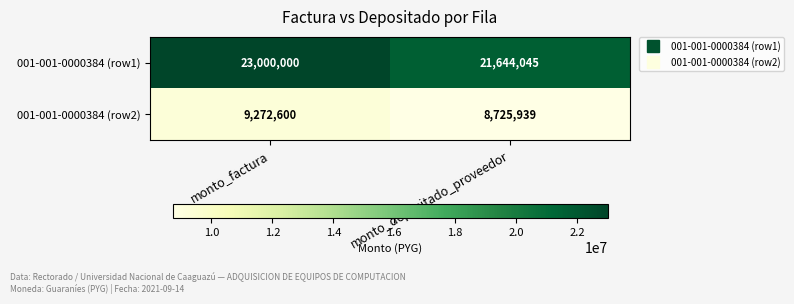

What is the difference between the highest and lowest values at monto_factura?

13727400